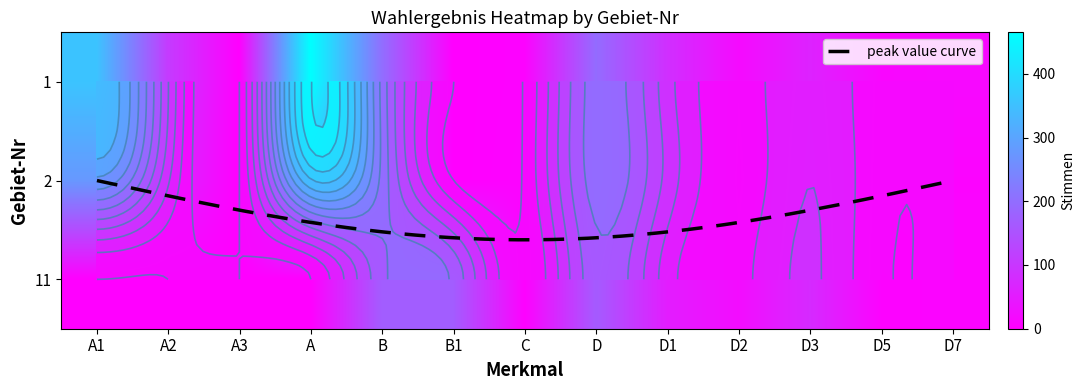

The value of 2 at D2 is 7. True or false?

False